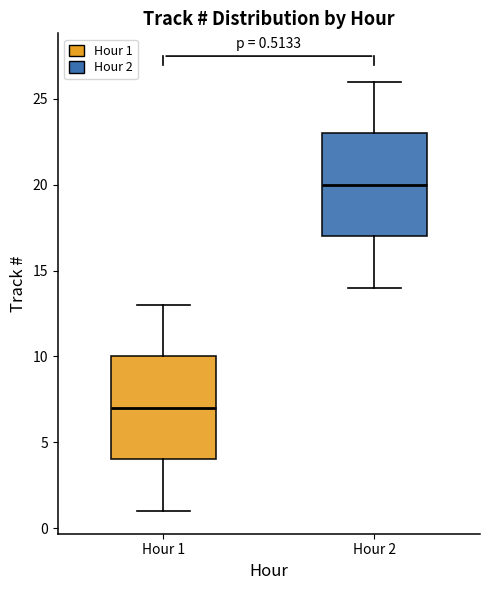

Which box has the highest median line?

Hour 2